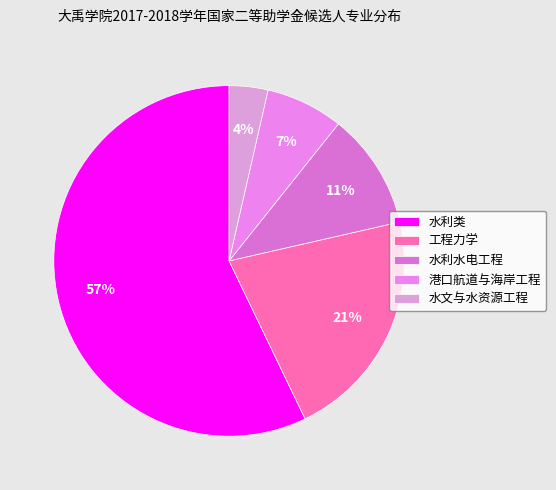

To the nearest percent, what percentage of the pie is 工程力学?

21%